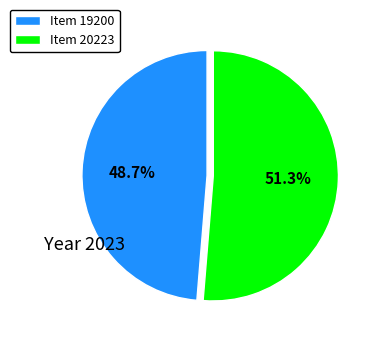

Between Item 19200 and Item 20223, which is larger?

Item 20223